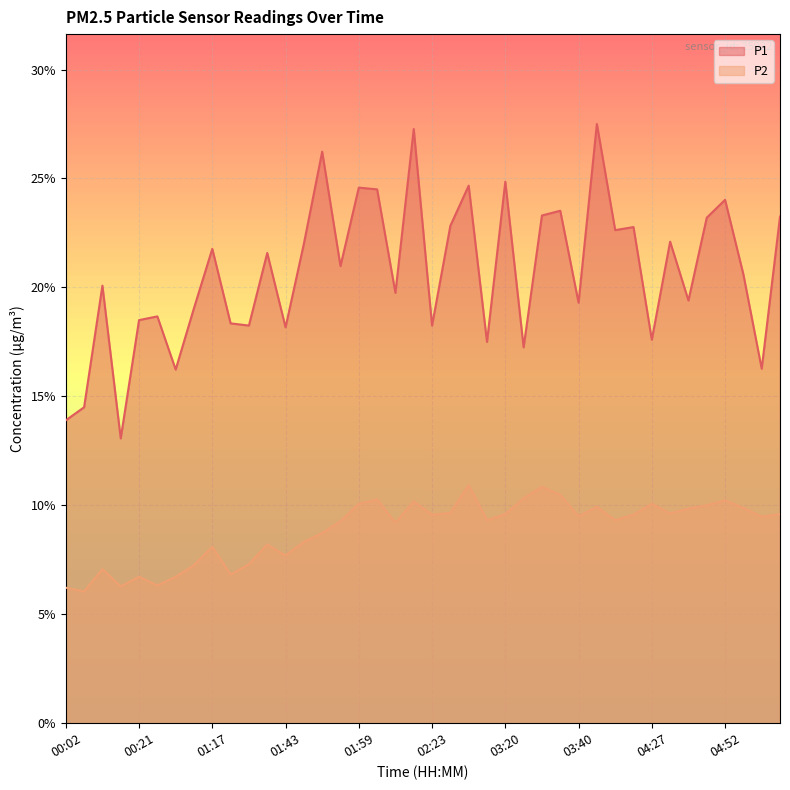

What is the minimum value shown in the chart?

6.0